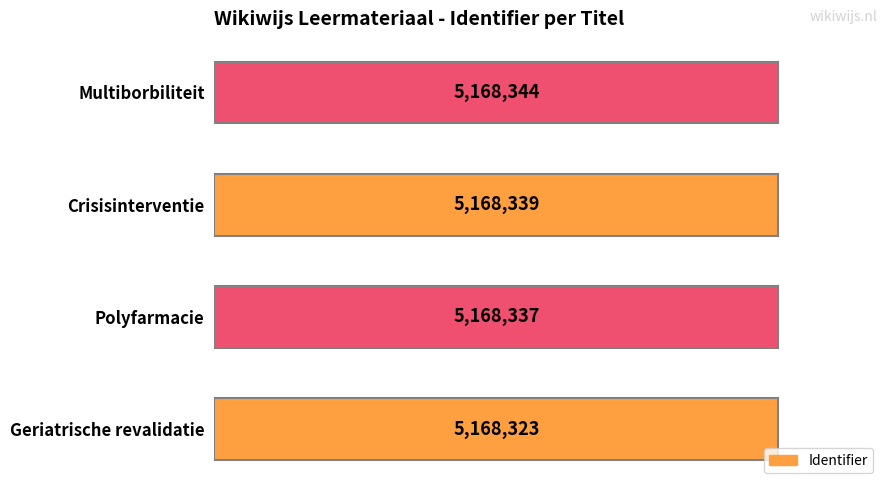

List the labels in order of value, largest first.

Multiborbiliteit, Crisisinterventie, Polyfarmacie, Geriatrische revalidatie